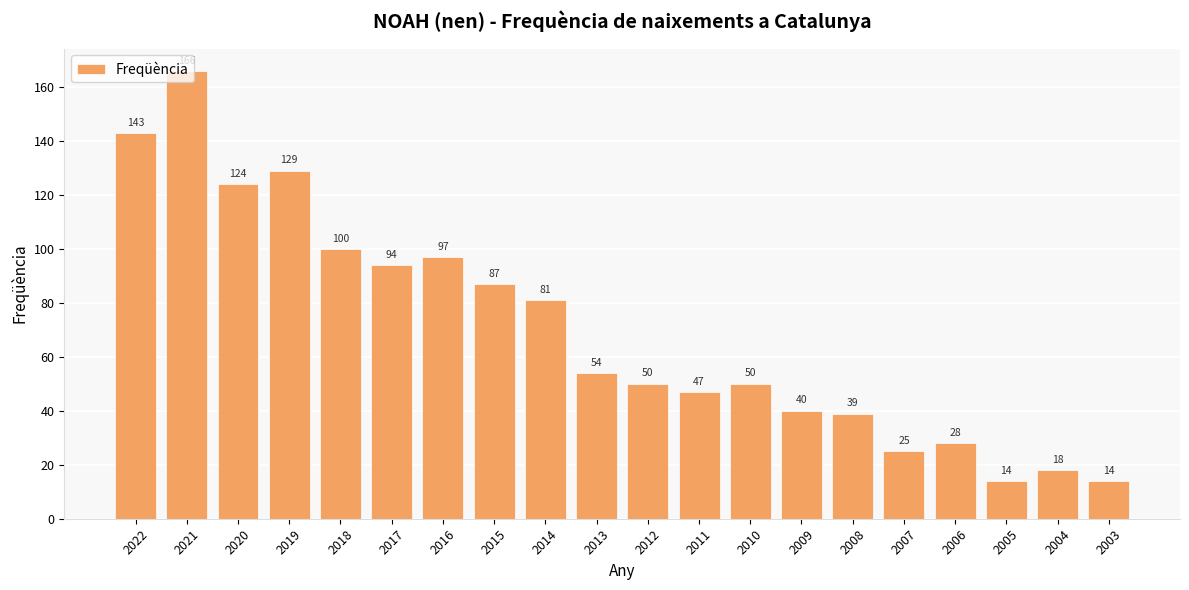

What is the difference between the second highest and second lowest values?

129